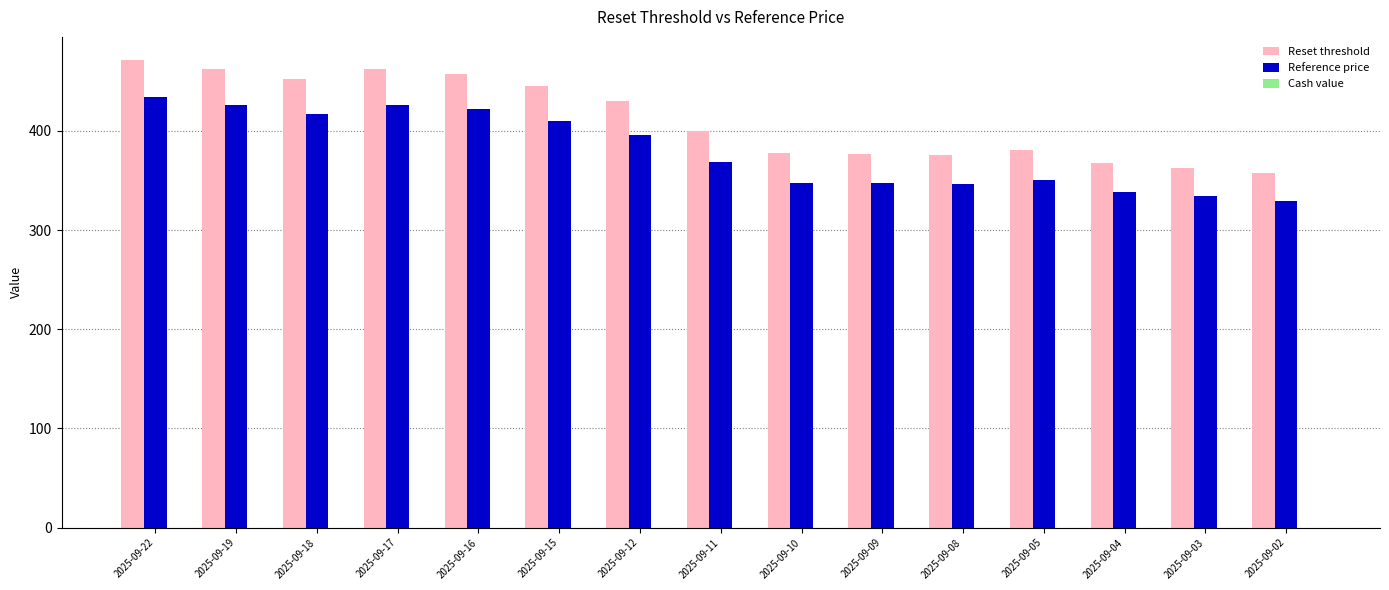

The value of Reset threshold at 2025-09-02 is 641.5. True or false?

False